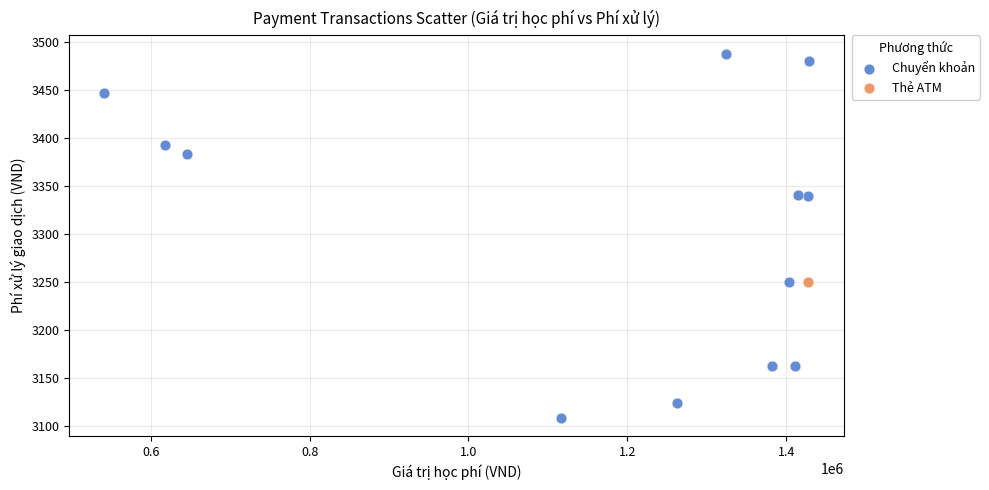

What are all the series names shown in the legend?

Chuyển khoản, Thẻ ATM